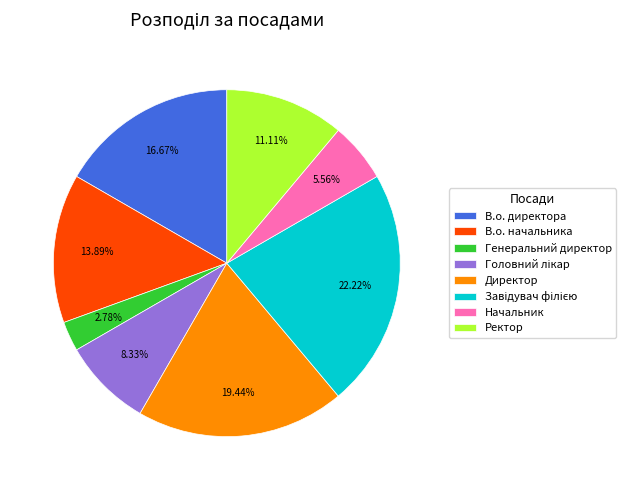

Does В.о. начальника account for over 50% of the chart?

No